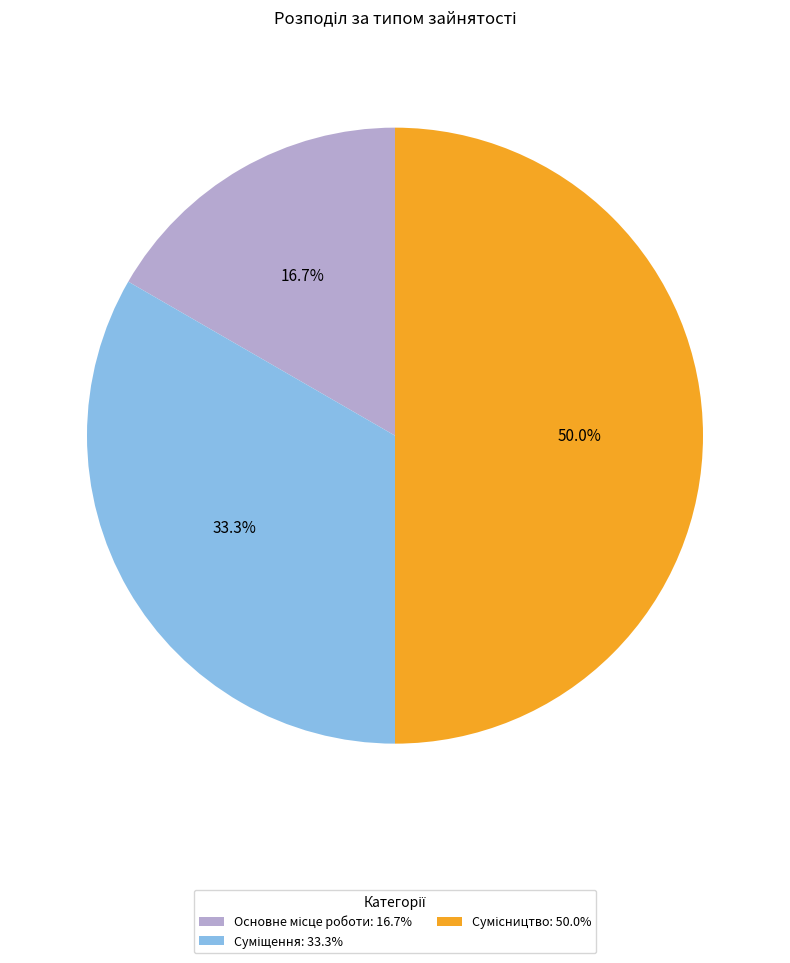

Which has a higher value, Основне місце роботи or Суміщення?

Суміщення